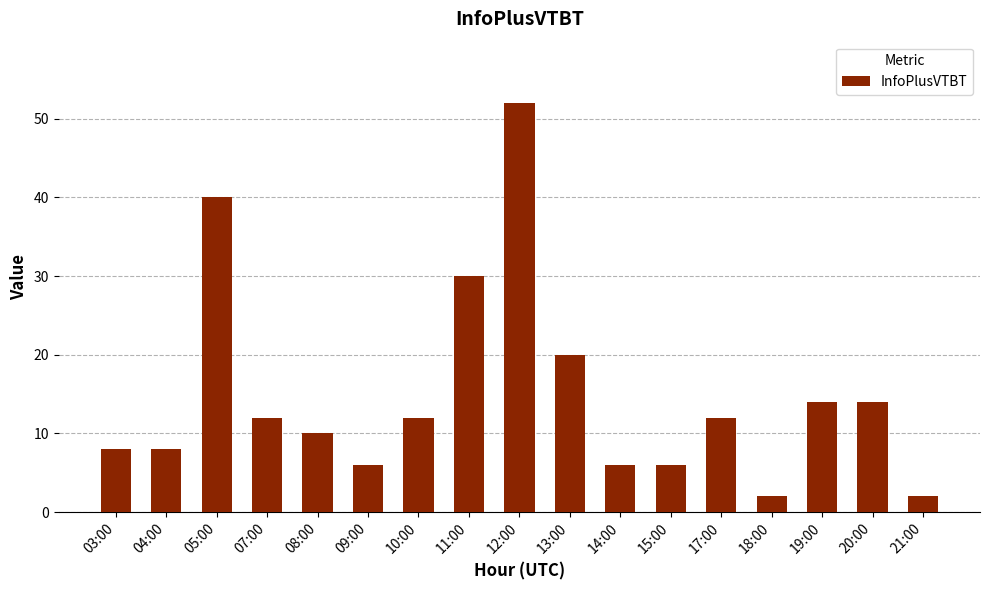

The chart shows a value of 19 at 07:00. True or false?

False